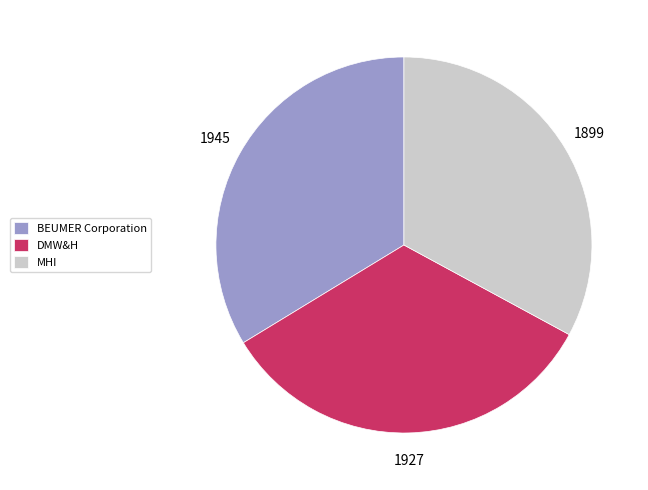

Approximately how many times larger is the value at DMW&H compared to BEUMER Corporation?

1.0